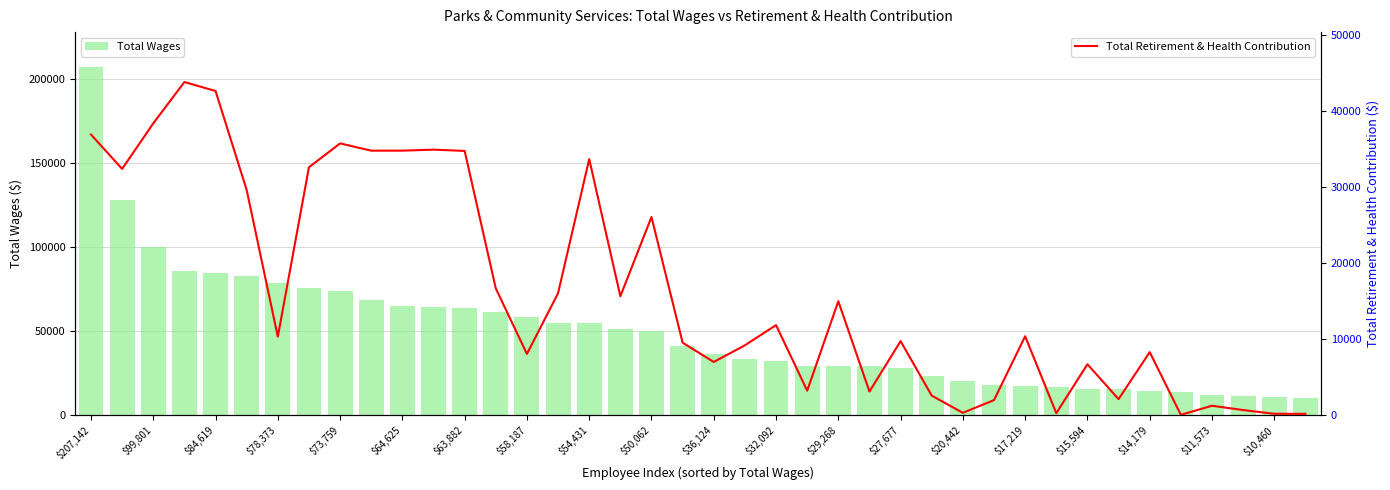

The Total Wages series shows 30890 at 27. True or false?

False